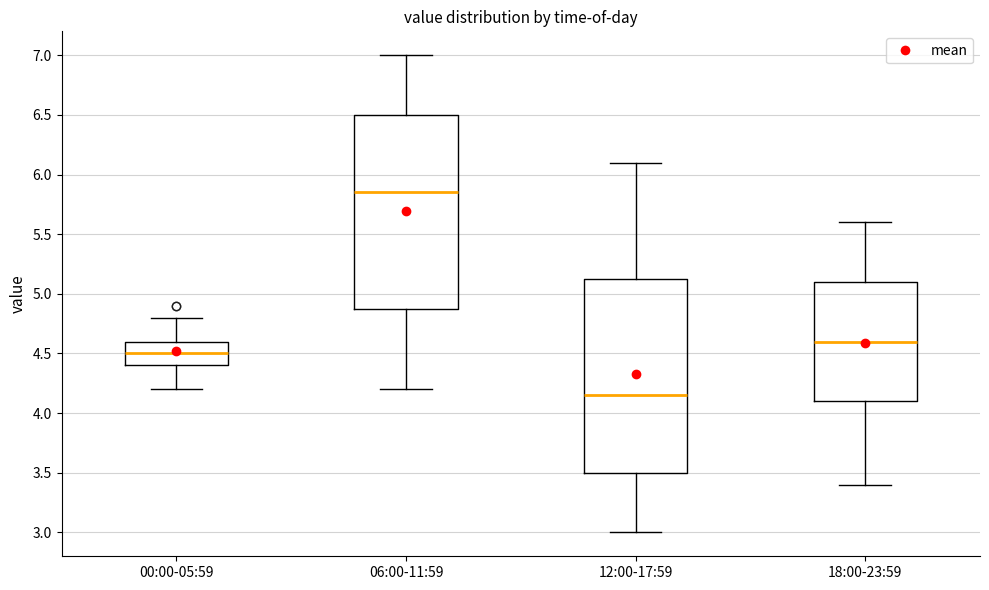

Which box's median line is the highest?

06:00-11:59